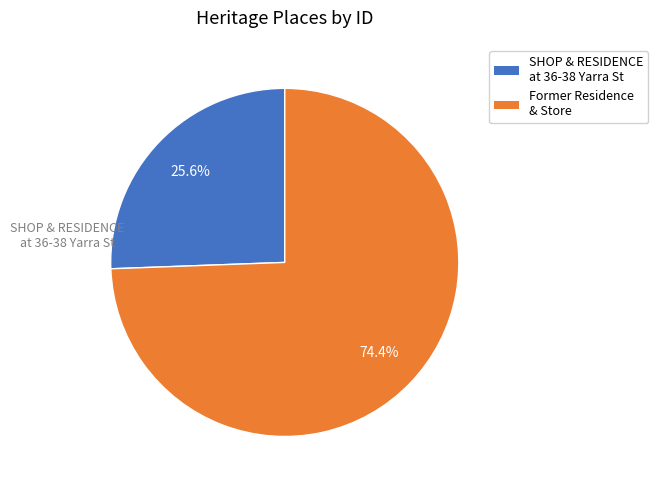

Is there any slice that represents more than half of the pie?

Yes